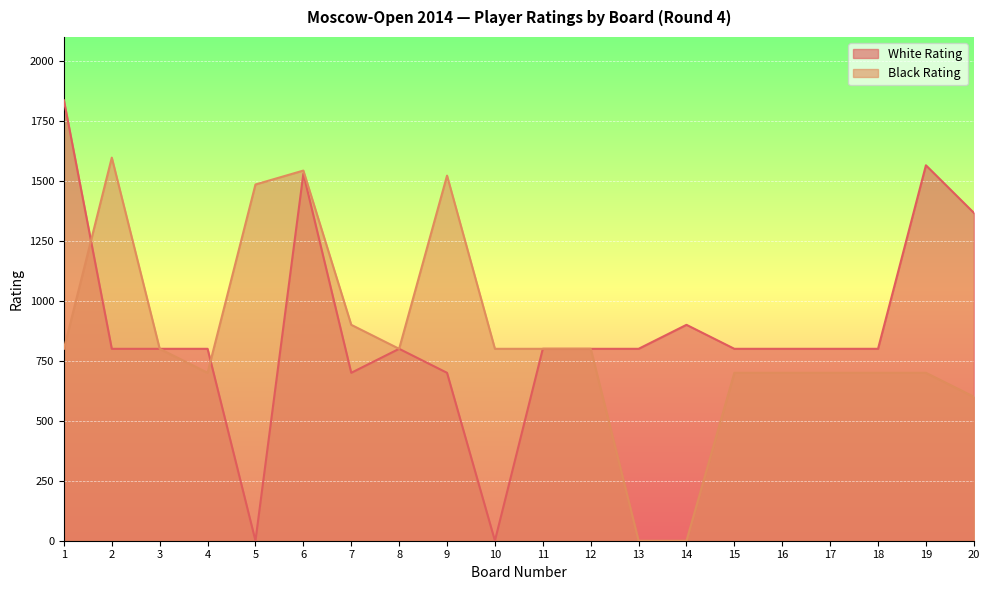

True or false: White Rating has a value of 1367 at 20.

True